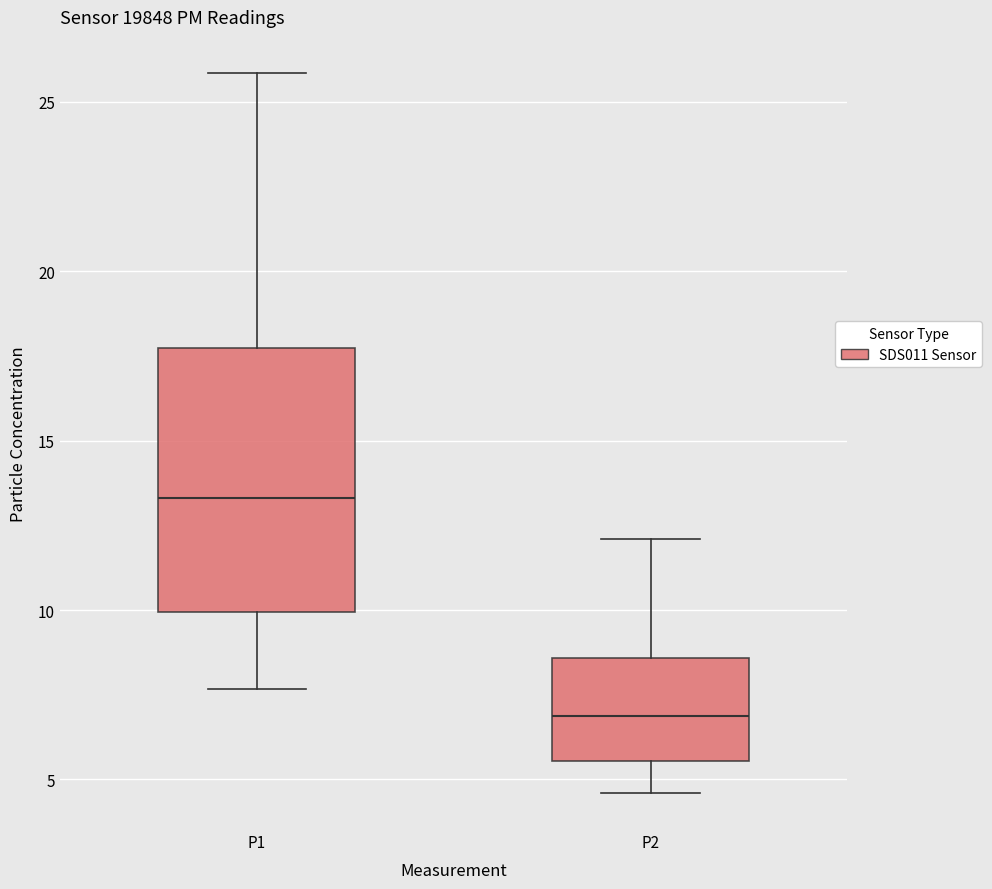

Comparing the boxes themselves (not the whiskers), which one is the tallest?

P1